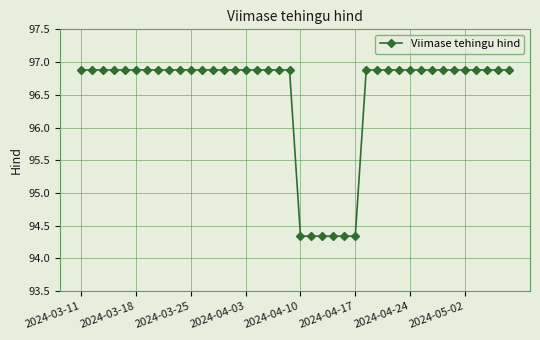

What is the greatest value displayed?

96.9